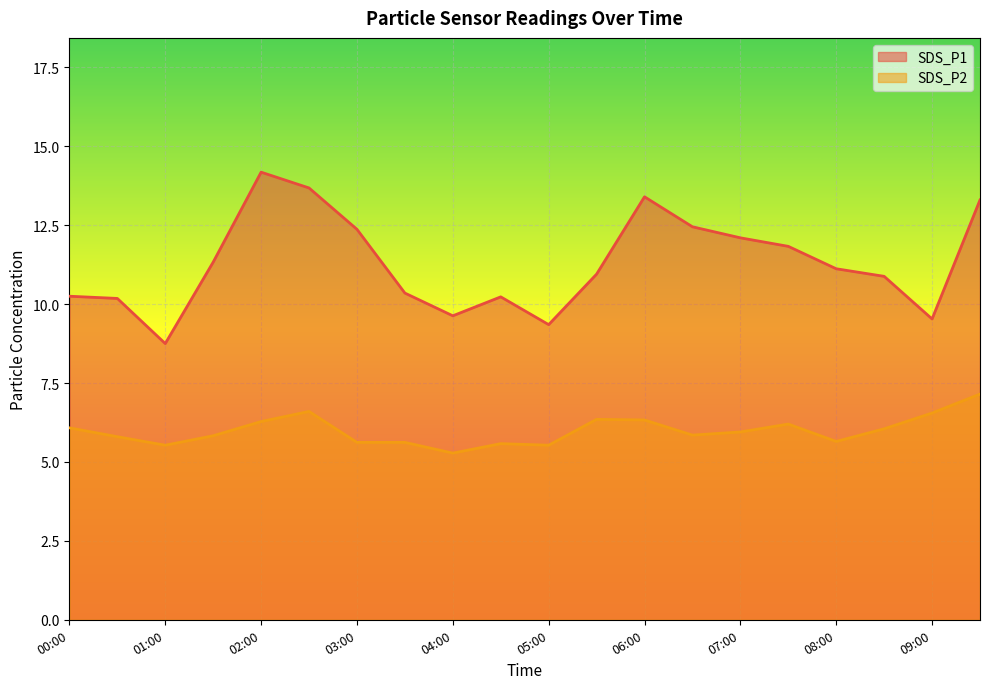

What is the total value across all series at 04:30?

15.8